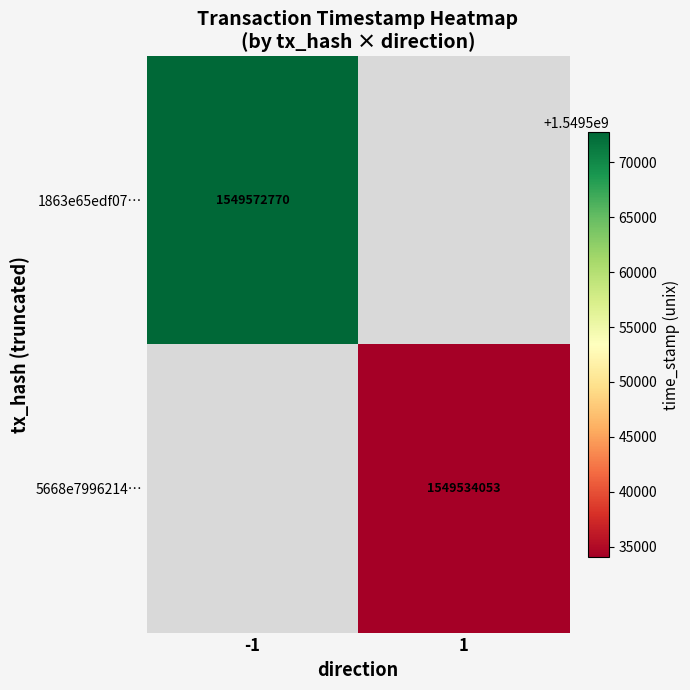

Which category has the highest value across all series?

-1